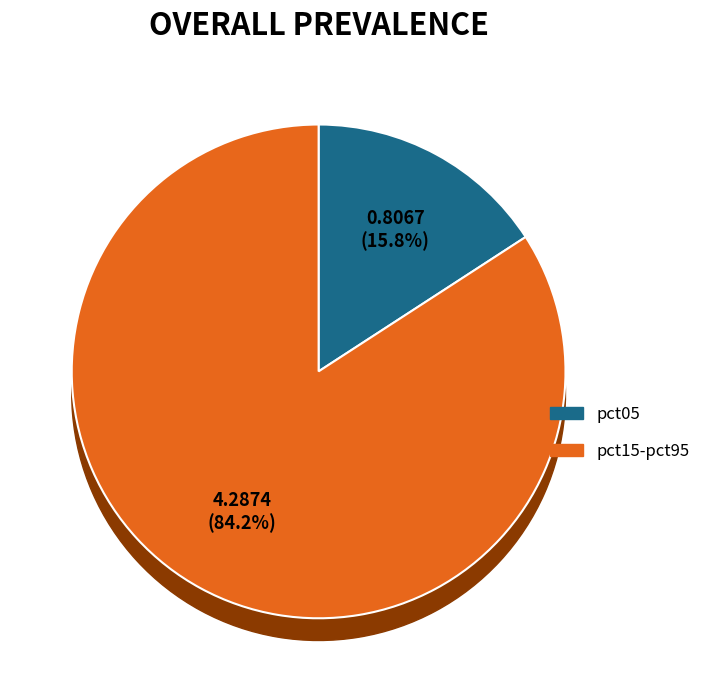

Is it true that pct35 is 1% of the pie?

False